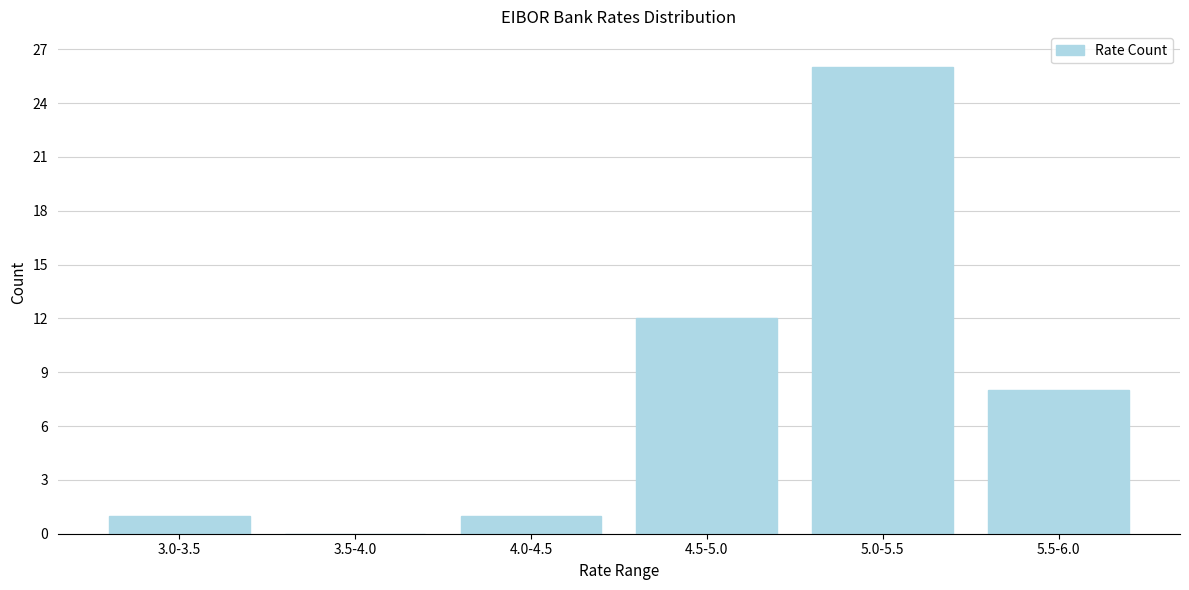

Reading right to left, transcribe all the data shown in this chart.

5.5-6.0=8	5.0-5.5=26	4.5-5.0=12	4.0-4.5=1	3.5-4.0=0	3.0-3.5=1